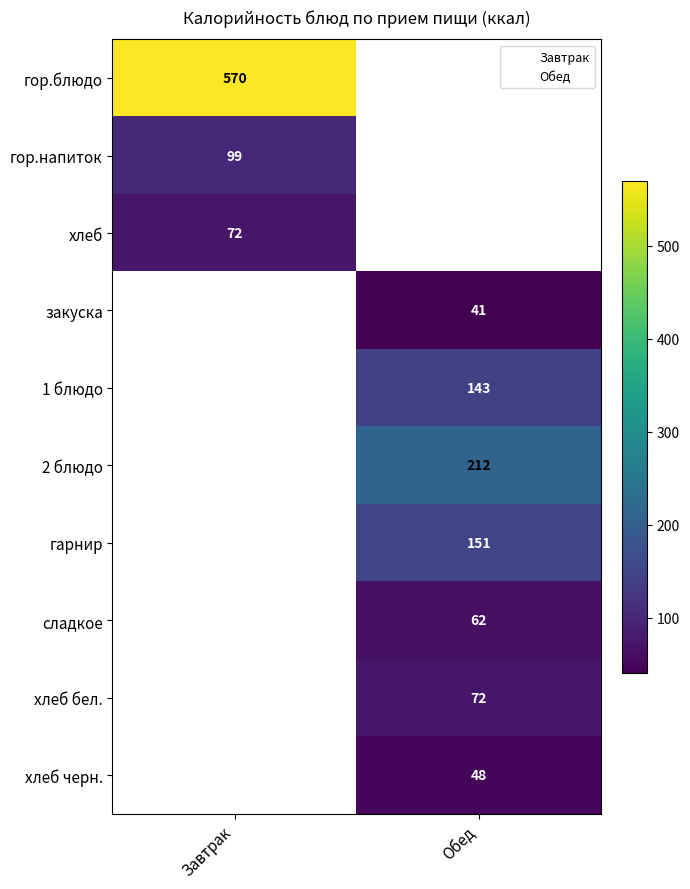

How many distinct data groups are displayed?

2